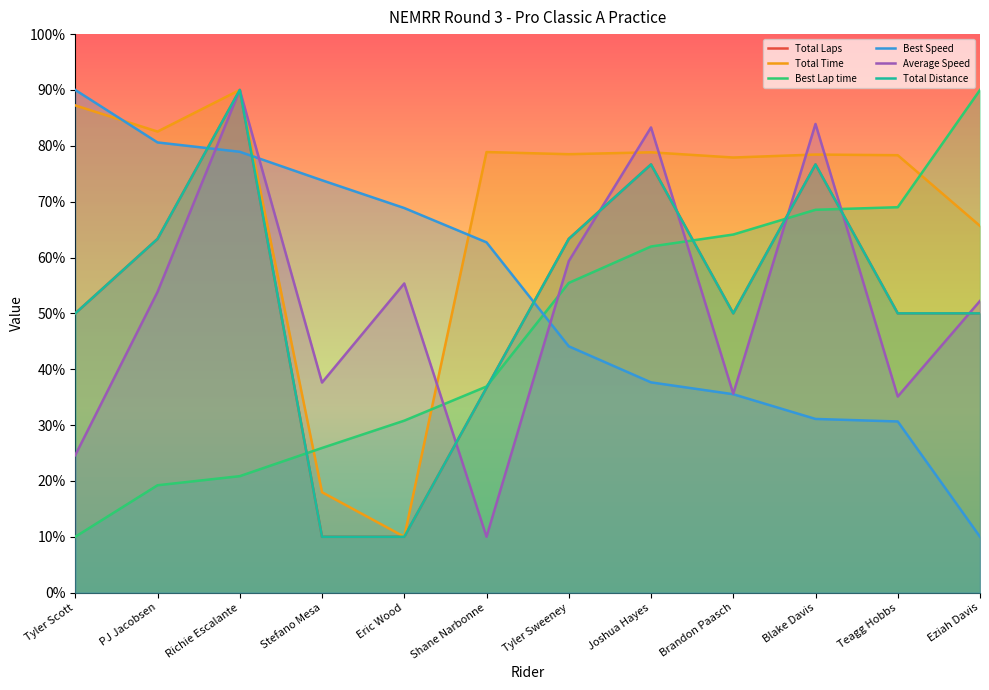

What is the sum of all Total Distance values?

626.7